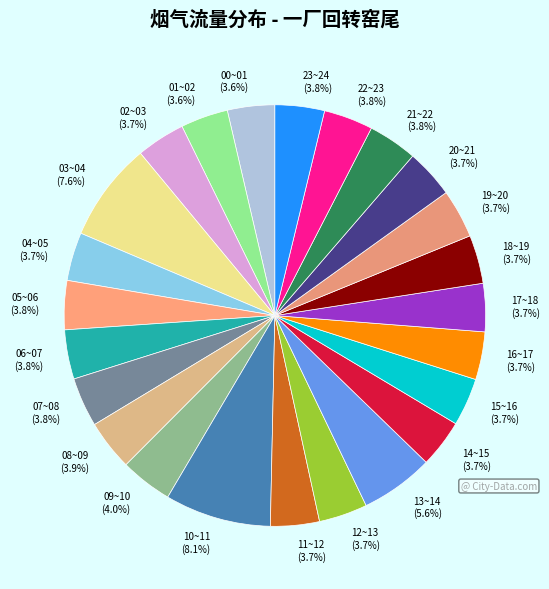

Is 06~07 the majority of the pie?

No